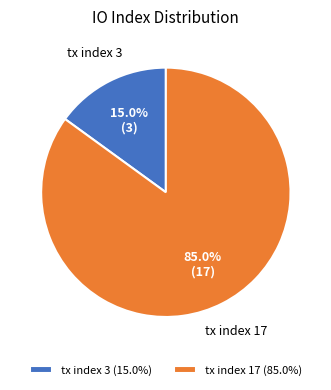

Combined, what portion of the pie is tx index 17 and tx index 3?

100.0%